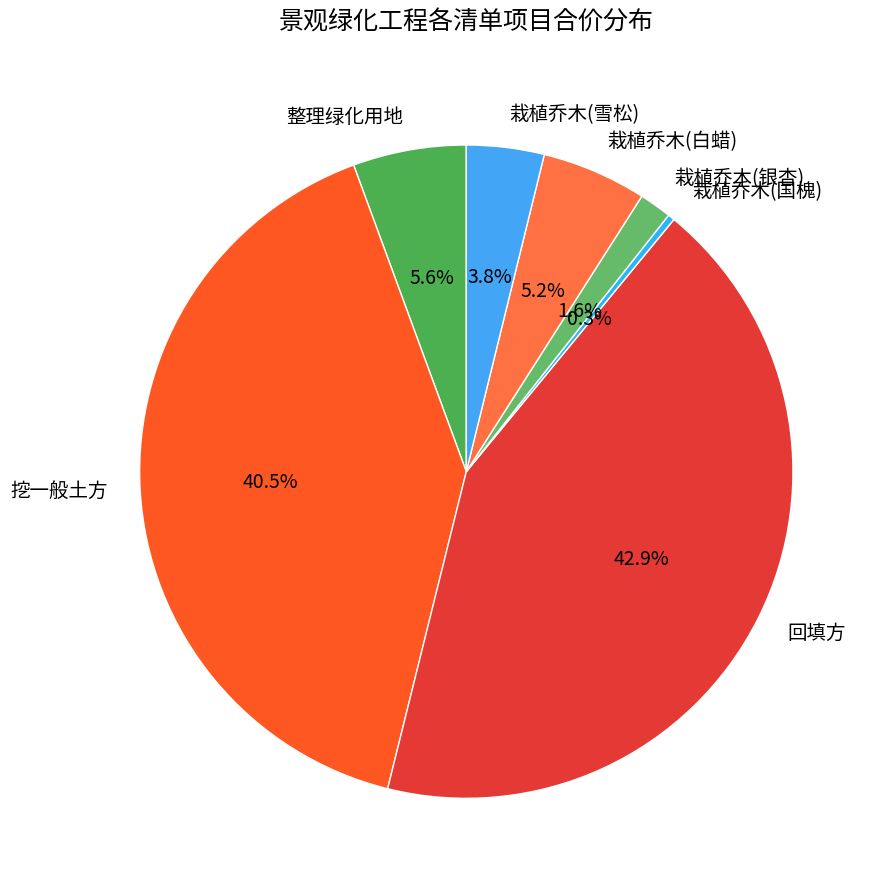

To the nearest percent, what is the difference between the 栽植乔木(银杏) and 整理绿化用地 slice percentages?

4%